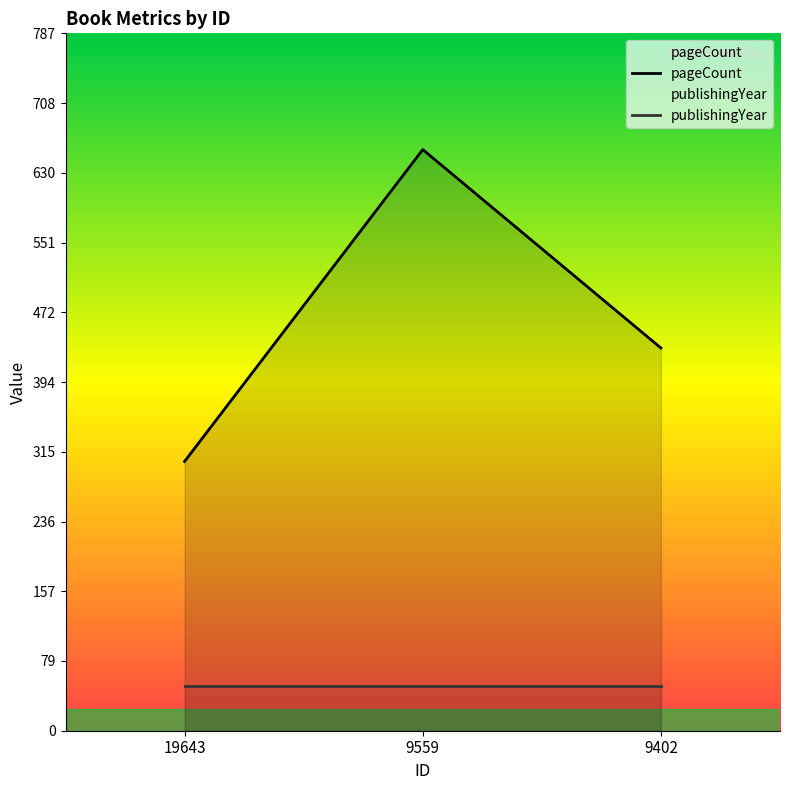

Read the value at 9402, to the nearest 50.

450